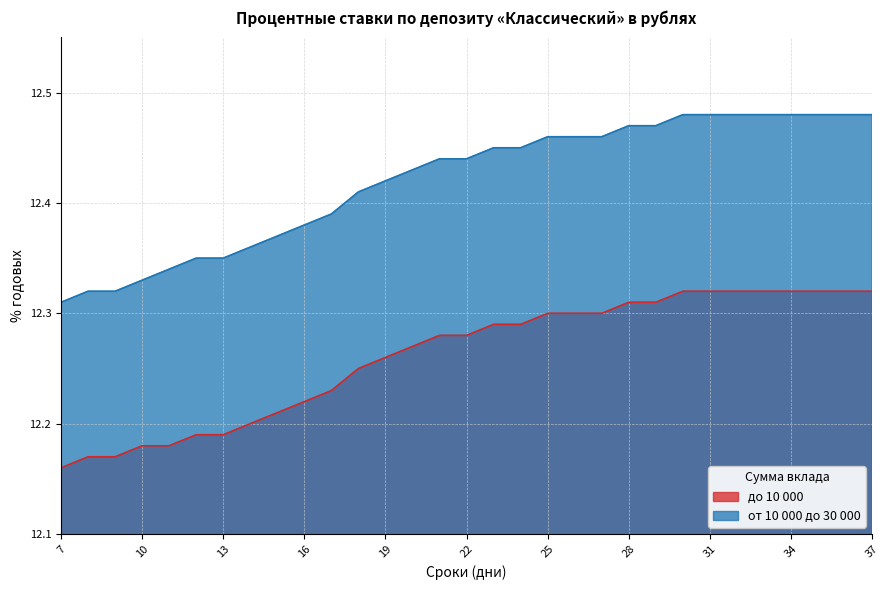

Read the до 10 000 value at 35.

12.3